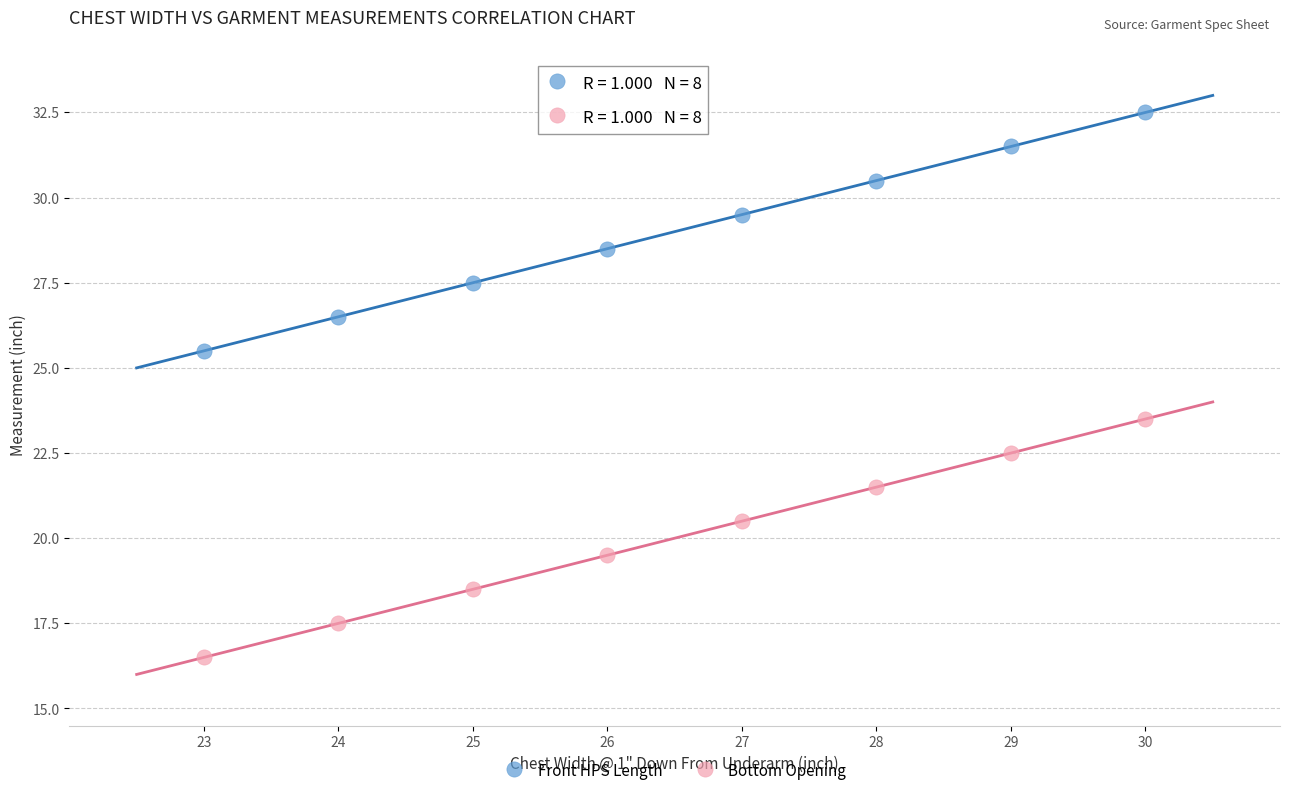

Which series contains the lowest Y value?

Bottom Opening